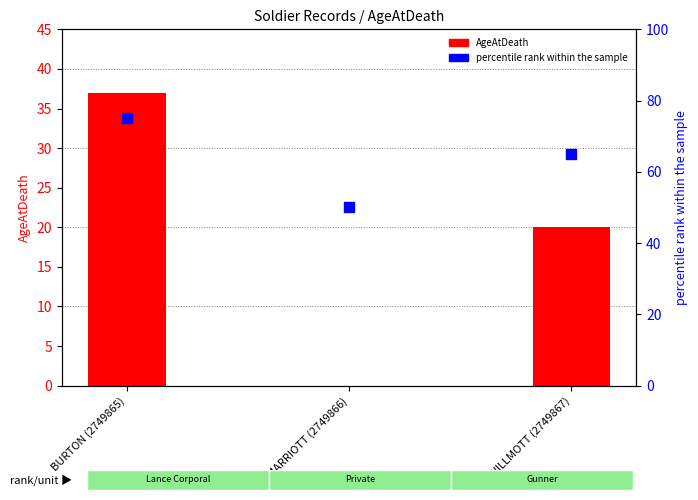

Which series has the largest Y range (max minus min)?

AgeAtDeath